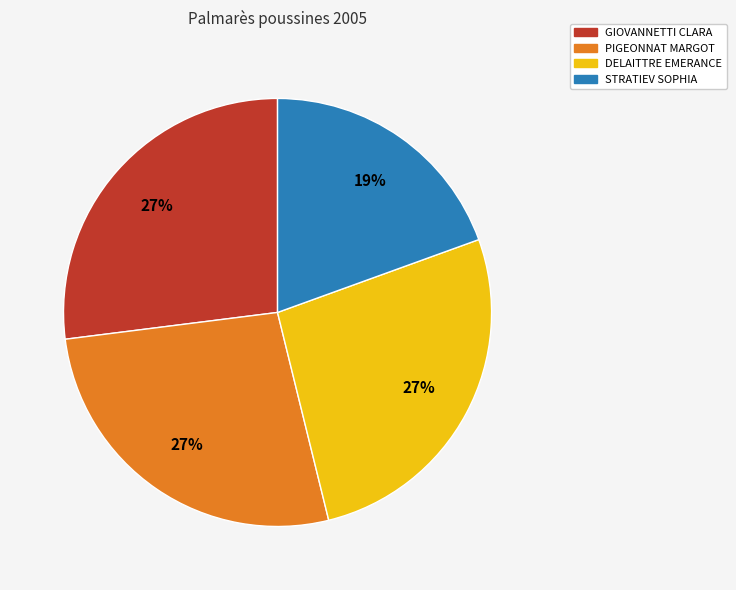

What percentage is the DELAITTRE EMERANCE slice, to the nearest percent?

27%